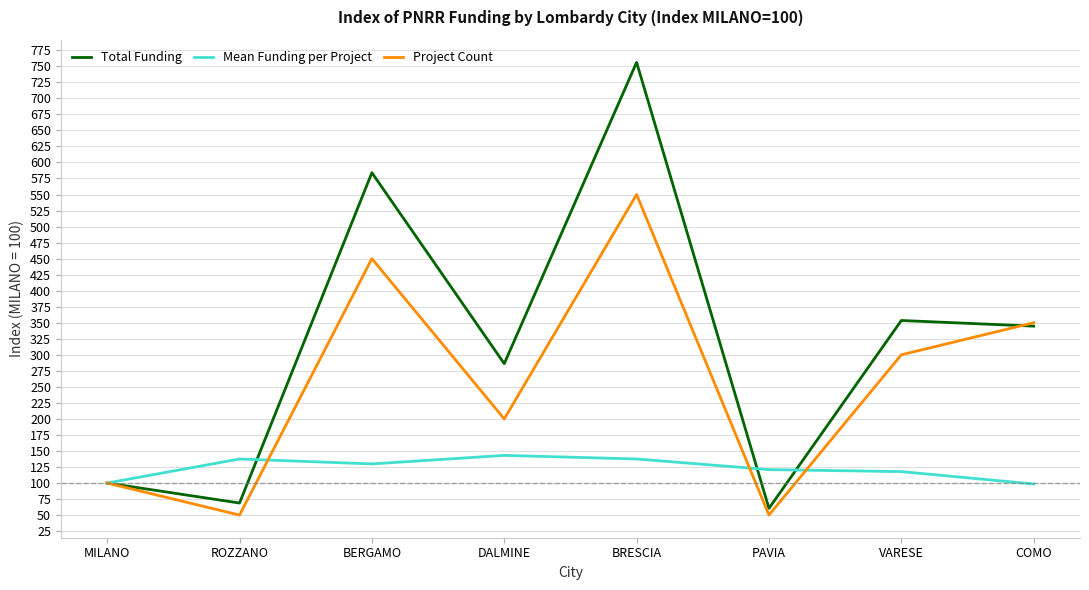

At which category does Project Count reach its first local valley?

ROZZANO